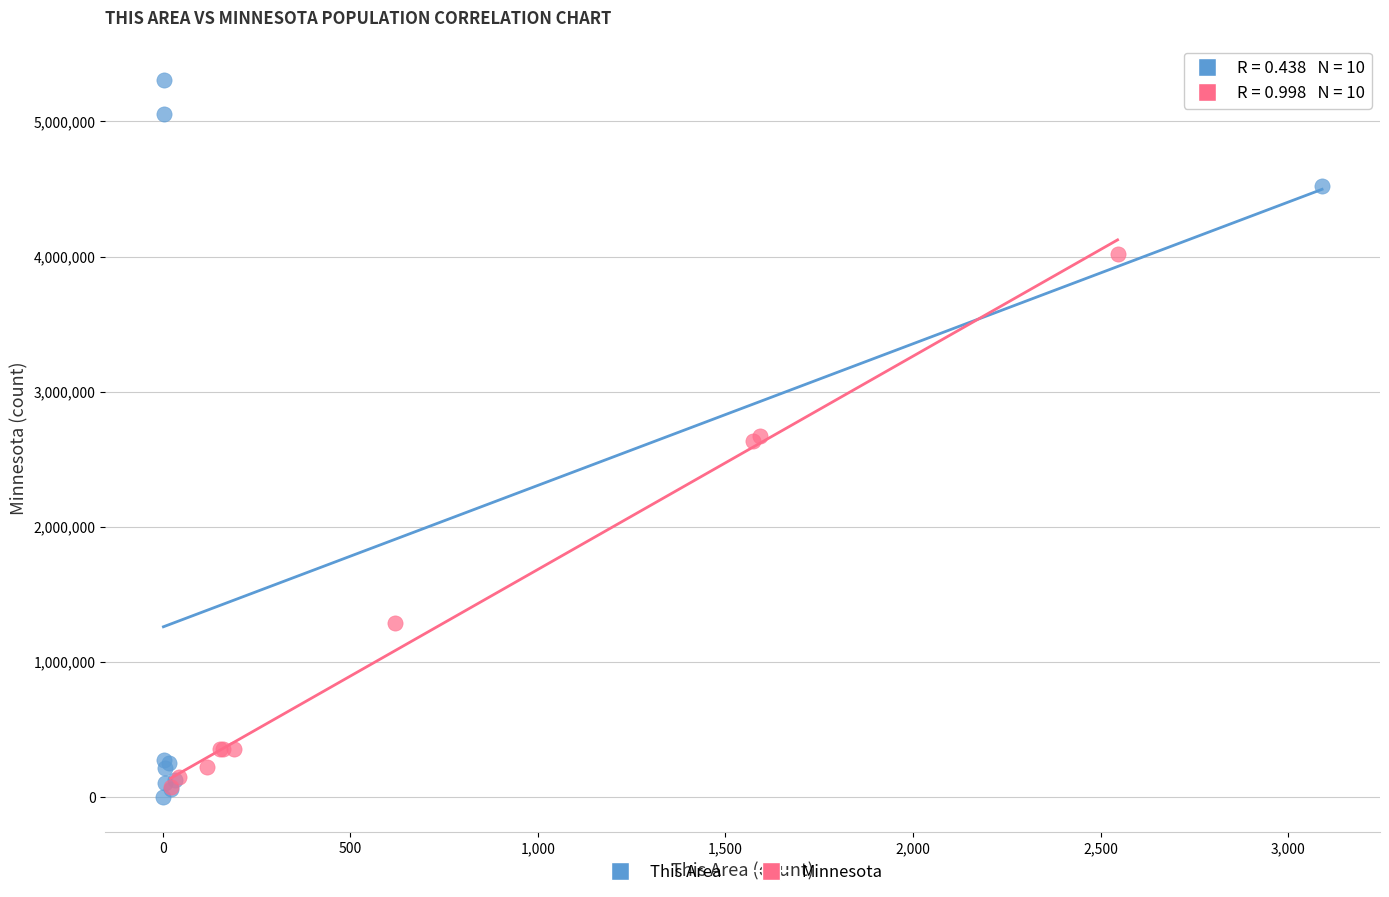

Which series has the widest spread of Y values?

This Area